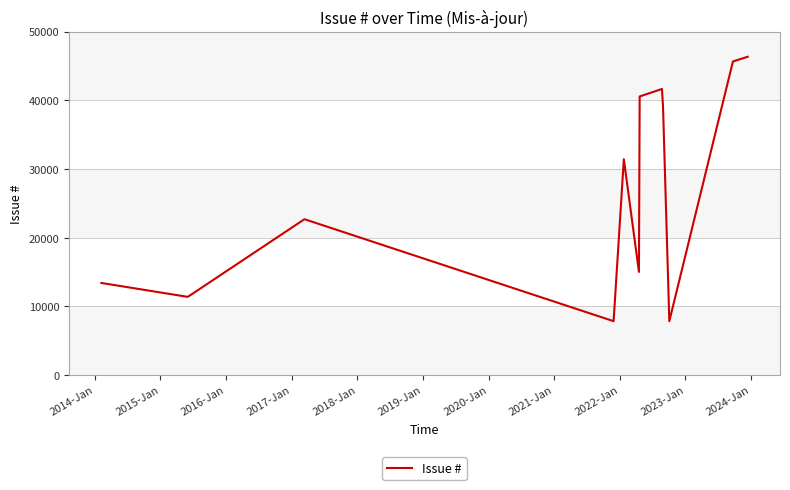

What is the sum of all values?

323012